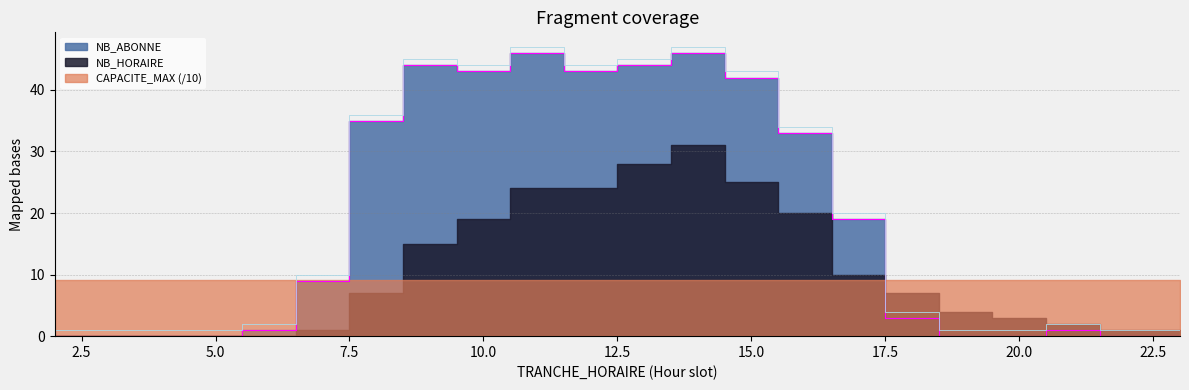

What is the difference between the maximum and minimum values in the NB_ABONNE series?

46